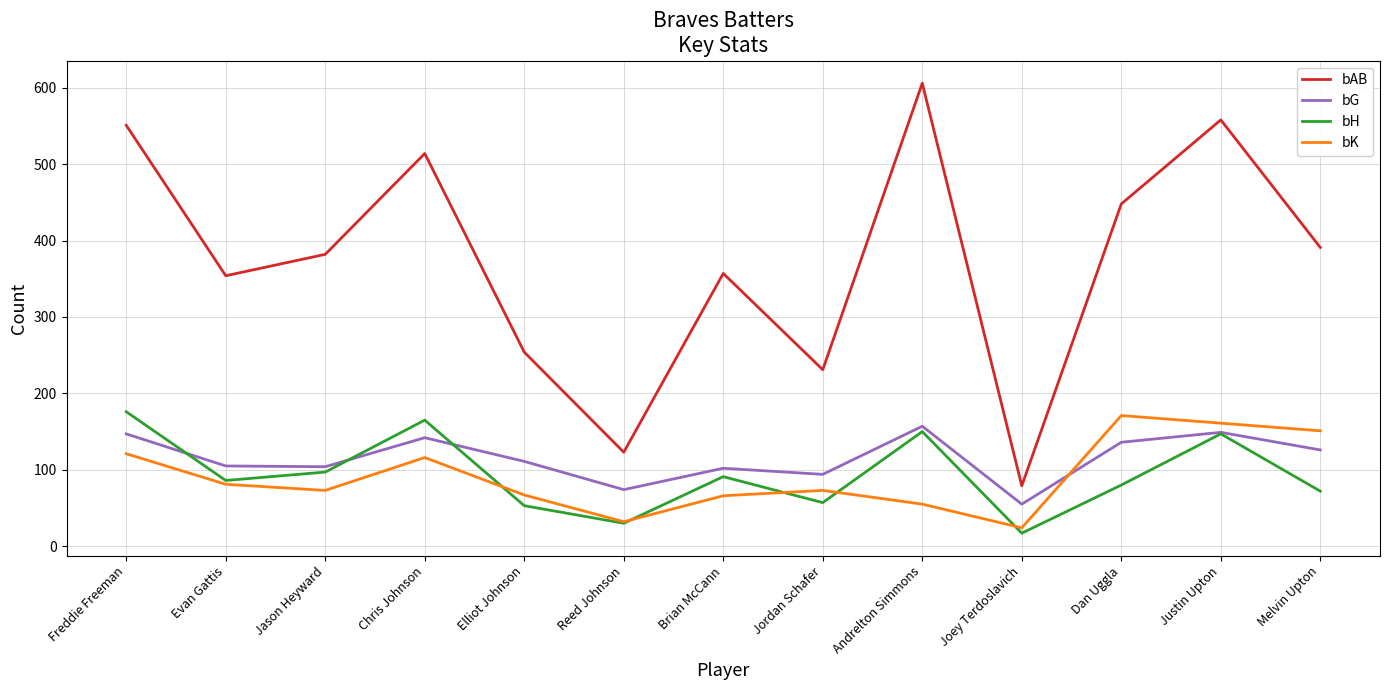

How many lines are shown in the chart?

4